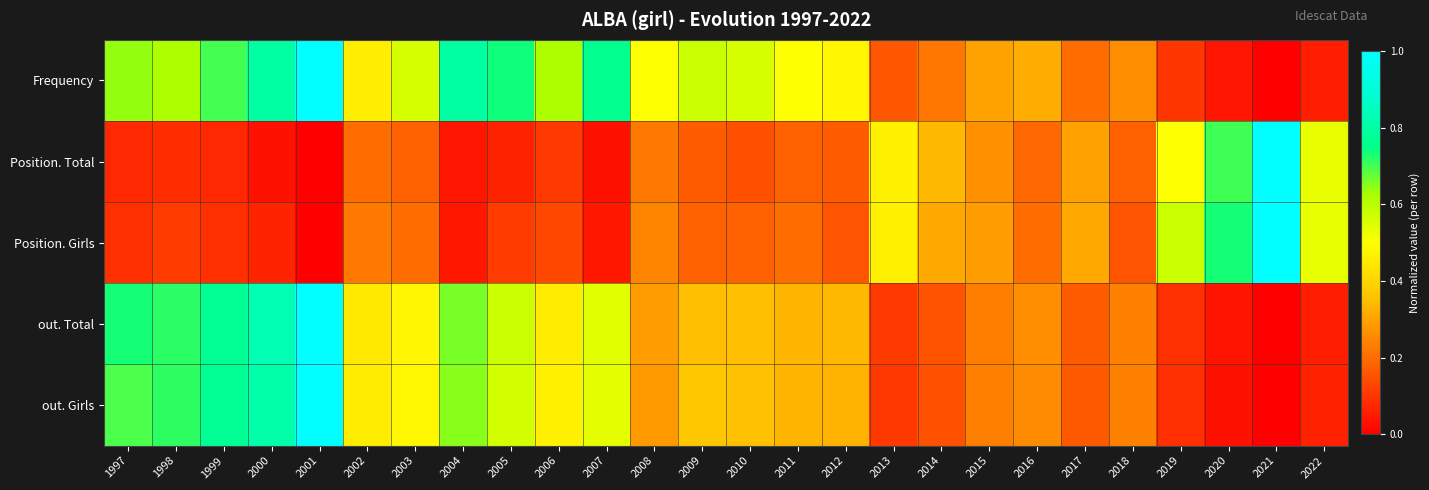

Reading left to right, what are all the values shown in this chart?

Frequency: 1997=0.6	1998=0.6	1999=0.7	2000=0.8	2001=1.0	2002=0.5	2003=0.6	2004=0.8	2005=0.7	2006=0.6	2007=0.8	2008=0.5	2009=0.6	2010=0.6	2011=0.5	2012=0.5	2013=0.2	2014=0.2	2015=0.3	2016=0.3	2017=0.2	2018=0.3	2019=0.1	2020=0.0	2021=0.0	2022=0.1
Position. Total: 1997=0.1	1998=0.1	1999=0.1	2000=0.0	2001=0.0	2002=0.2	2003=0.2	2004=0.0	2005=0.1	2006=0.1	2007=0.0	2008=0.2	2009=0.2	2010=0.1	2011=0.2	2012=0.2	2013=0.5	2014=0.3	2015=0.3	2016=0.2	2017=0.3	2018=0.2	2019=0.5	2020=0.7	2021=1.0	2022=0.5
Position. Girls: 1997=0.1	1998=0.1	1999=0.1	2000=0.1	2001=0.0	2002=0.2	2003=0.2	2004=0.0	2005=0.1	2006=0.1	2007=0.0	2008=0.2	2009=0.2	2010=0.2	2011=0.2	2012=0.2	2013=0.5	2014=0.3	2015=0.3	2016=0.2	2017=0.3	2018=0.2	2019=0.6	2020=0.7	2021=1.0	2022=0.5
out. Total: 1997=0.7	1998=0.7	1999=0.8	2000=0.8	2001=1.0	2002=0.4	2003=0.5	2004=0.7	2005=0.6	2006=0.5	2007=0.5	2008=0.3	2009=0.4	2010=0.4	2011=0.3	2012=0.3	2013=0.1	2014=0.2	2015=0.2	2016=0.3	2017=0.2	2018=0.2	2019=0.1	2020=0.0	2021=0.0	2022=0.1
out. Girls: 1997=0.7	1998=0.7	1999=0.8	2000=0.8	2001=1.0	2002=0.5	2003=0.5	2004=0.6	2005=0.6	2006=0.5	2007=0.5	2008=0.3	2009=0.4	2010=0.4	2011=0.3	2012=0.3	2013=0.1	2014=0.2	2015=0.2	2016=0.3	2017=0.2	2018=0.2	2019=0.1	2020=0.0	2021=0.0	2022=0.1